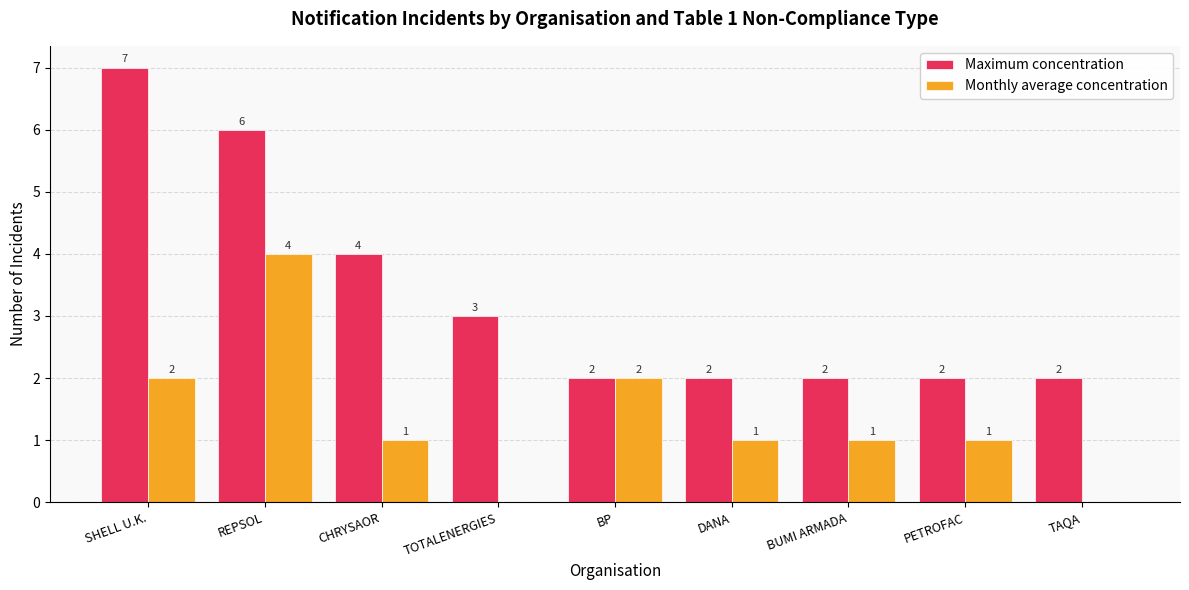

Reading left to right, transcribe all the data shown in this chart.

Maximum concentration: SHELL U.K.=7	REPSOL=6	CHRYSAOR=4	TOTALENERGIES=3	BP=2	DANA=2	BUMI ARMADA=2	PETROFAC=2	TAQA=2
Monthly average concentration: SHELL U.K.=2	REPSOL=4	CHRYSAOR=1	TOTALENERGIES=0	BP=2	DANA=1	BUMI ARMADA=1	PETROFAC=1	TAQA=0